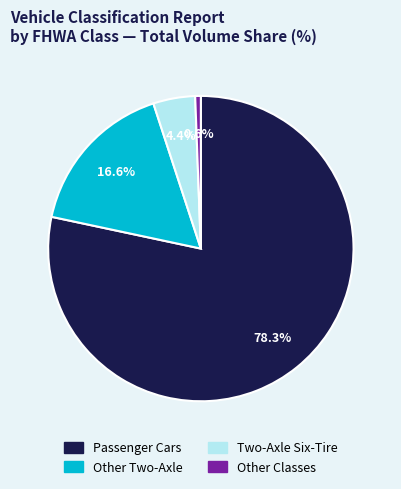

Does any single category account for the majority?

Yes